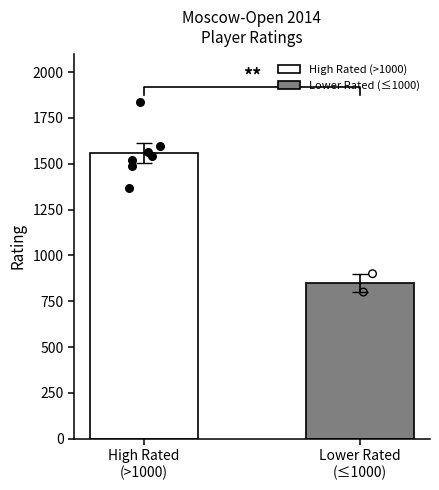

What is the minimum value for High Rated (>1000)?

1559.3